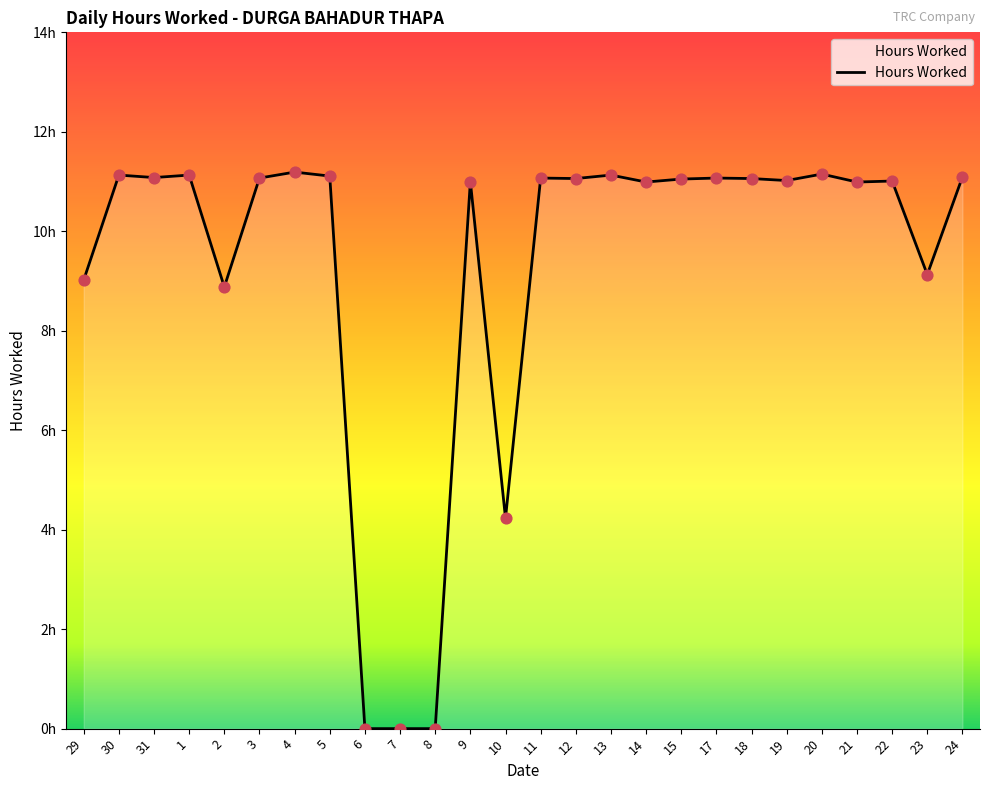

What is the ratio of the value at 4 to the value at 11?

1.0